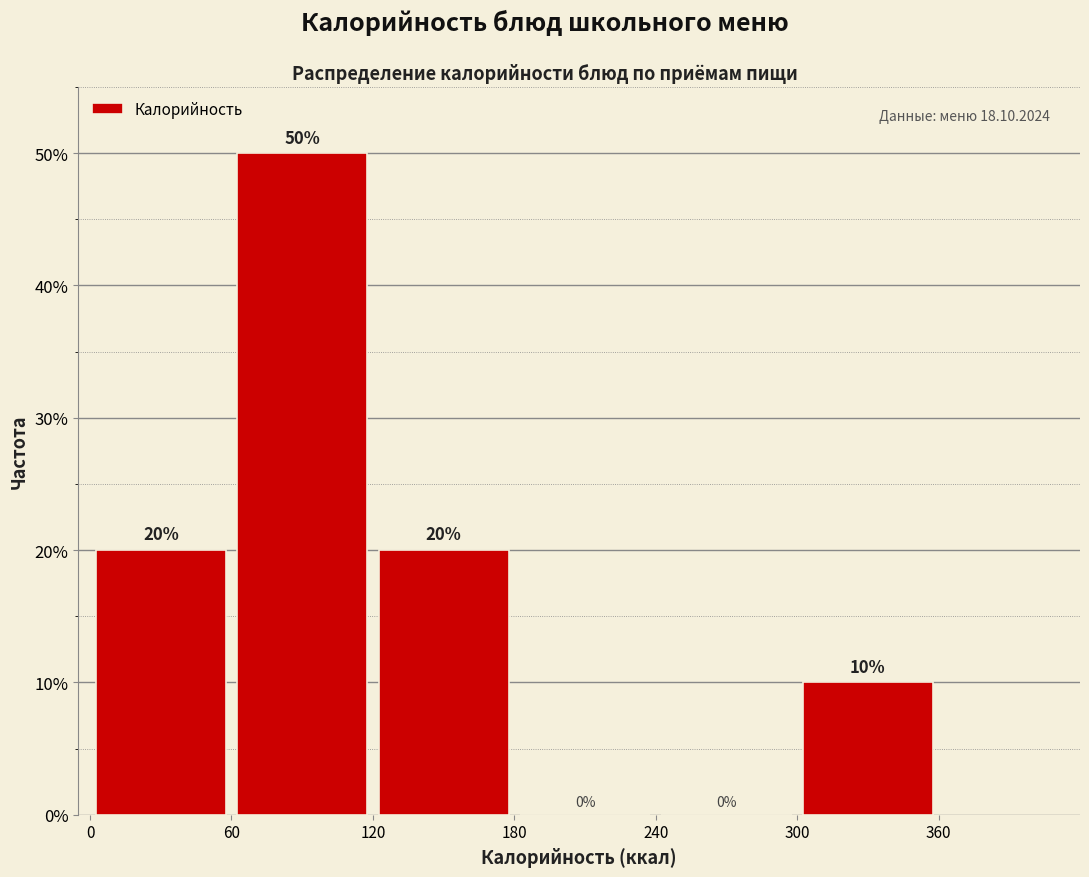

Reading left to right, transcribe this chart: for each bar, give the range it covers on the x-axis and its height.

0 to 60: 20
60 to 120: 50
120 to 180: 20
180 to 240: 0
240 to 300: 0
300 to 360: 10